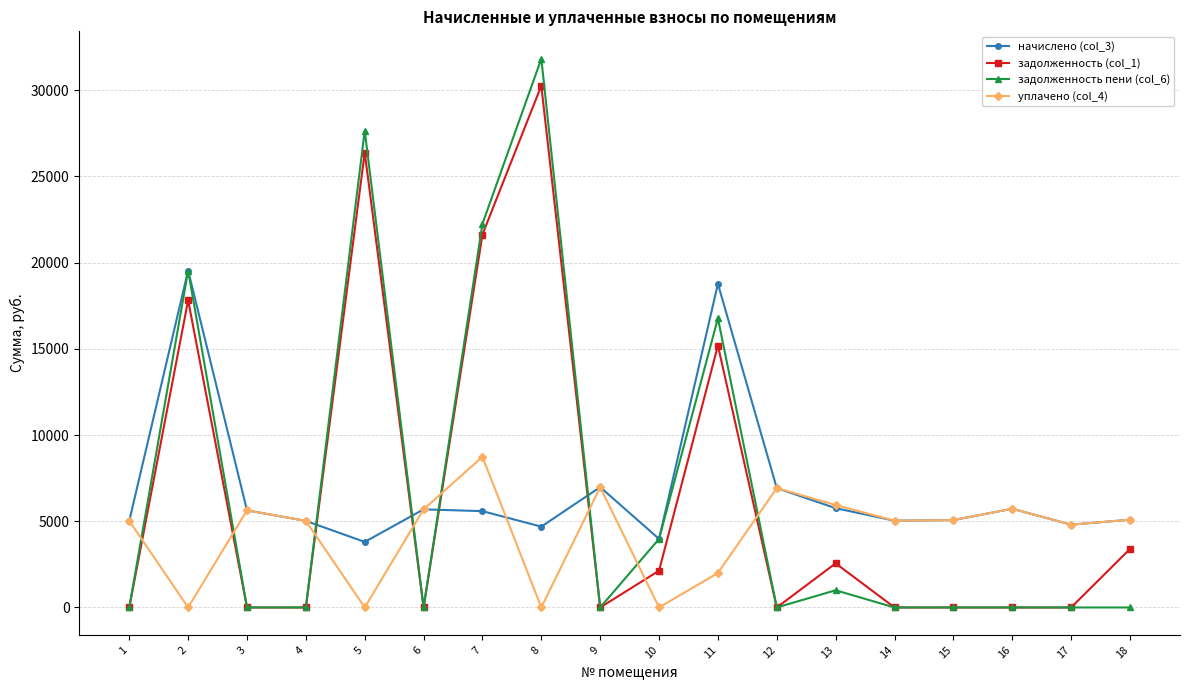

What are all the series names shown in the legend?

начислено (col_3), задолженность (col_1), задолженность пени (col_6), уплачено (col_4)